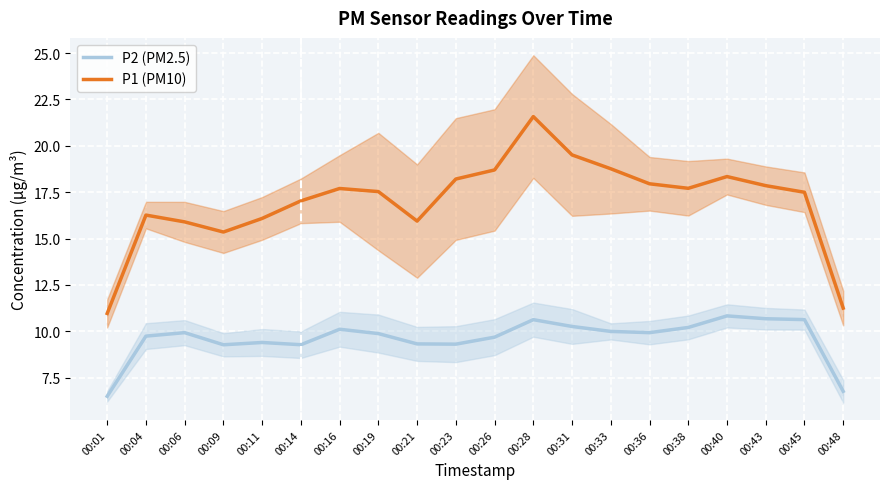

What is the sum of the P2 (PM2.5) values at 00:16 and 00:48?

16.9